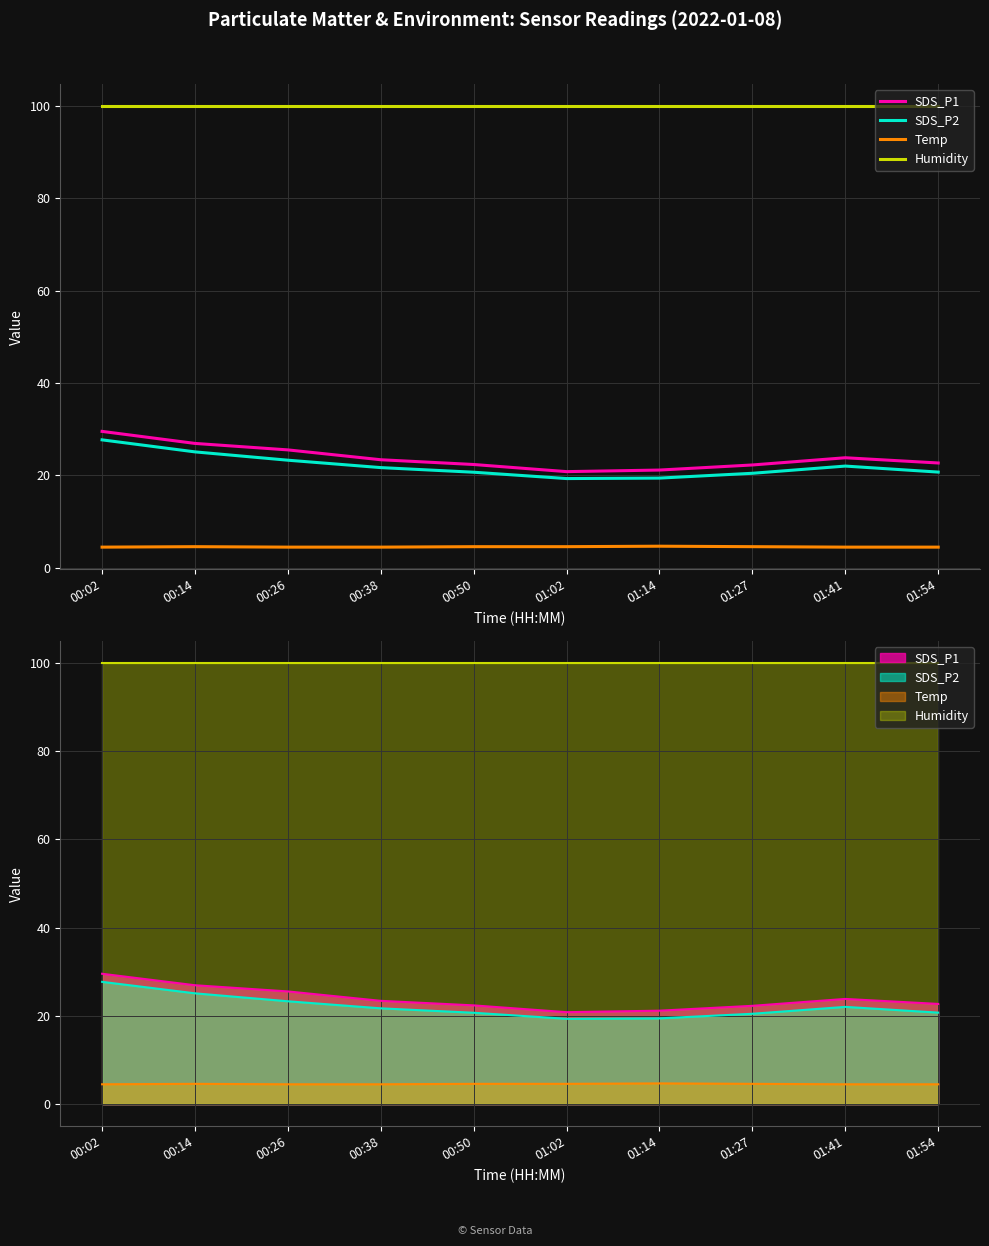

Rank the categories by Temp value from highest to lowest.

01:14, 00:14, 00:50, 01:02, 01:27, 00:02, 00:26, 00:38, 01:41, 01:54